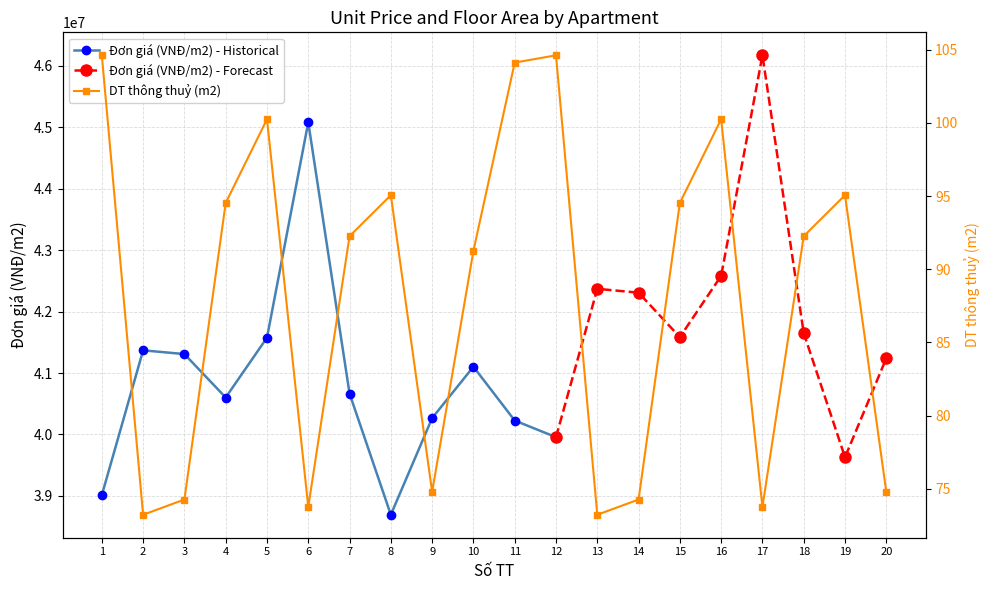

What is the value of the Đơn giá (VNĐ/m2) - Historical point at the 12th from the left?

39955710